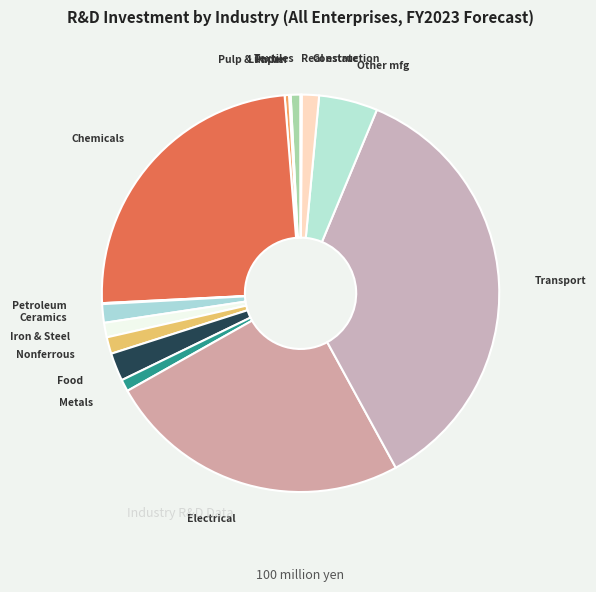

Is there any slice that represents more than half of the pie?

No